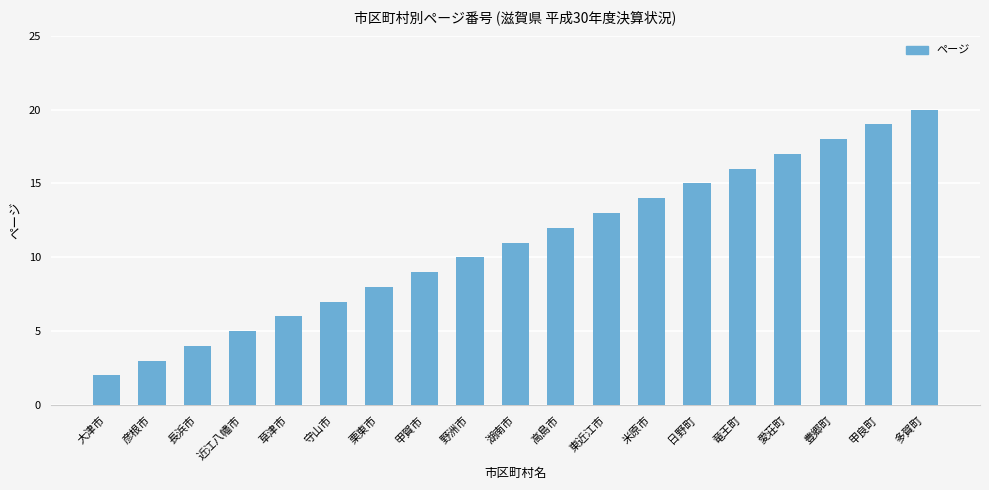

How many series are shown in this chart?

1